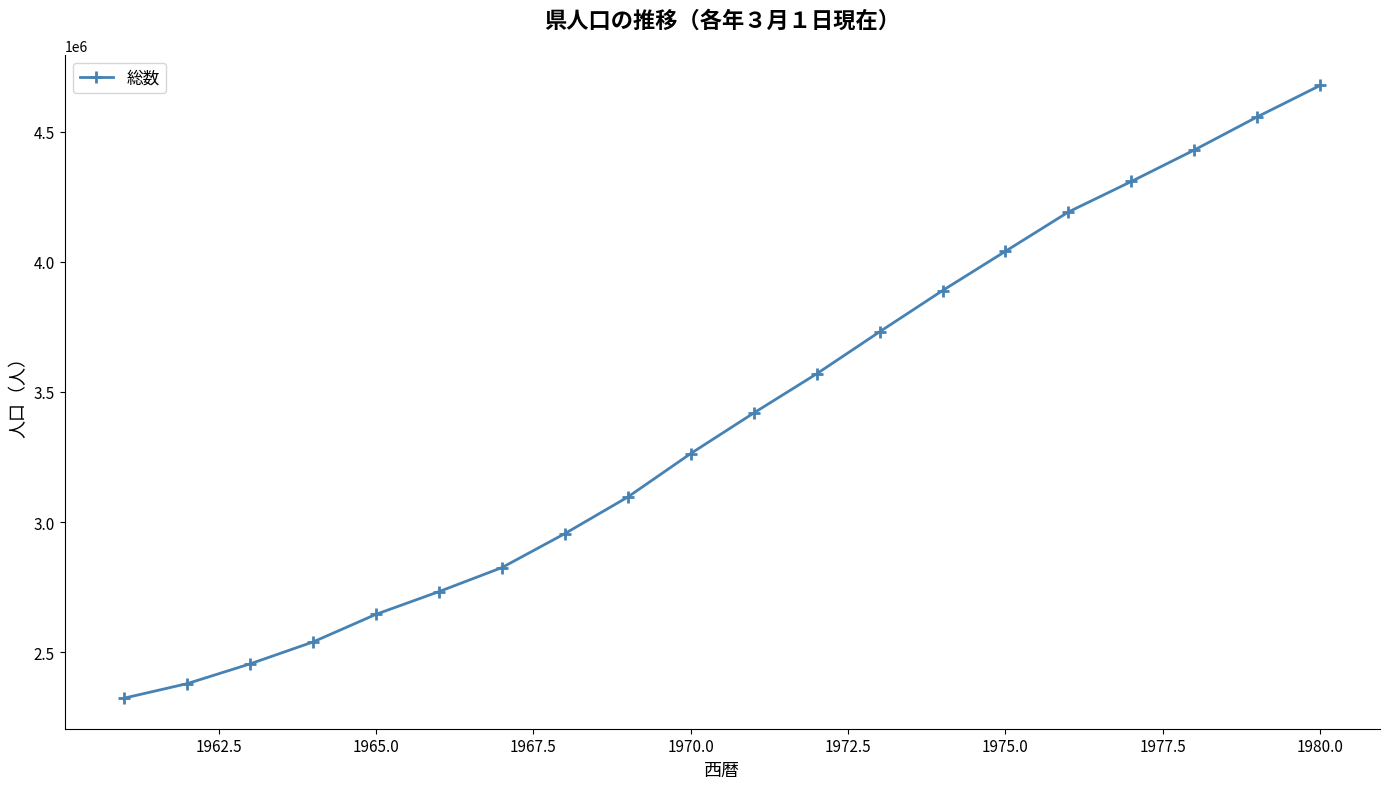

What is the minimum value shown in the chart?

2323373